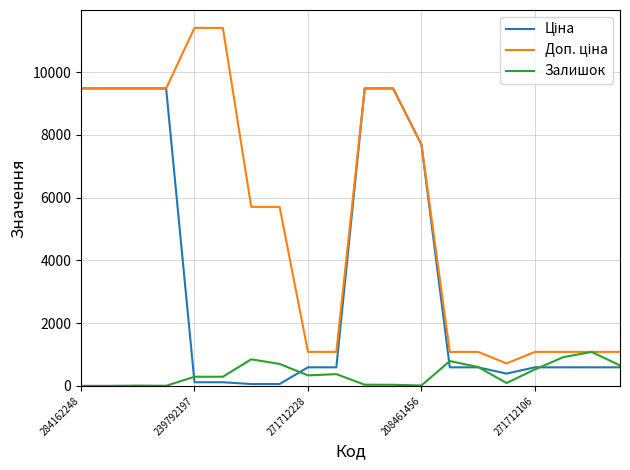

How many series are shown in this chart?

3